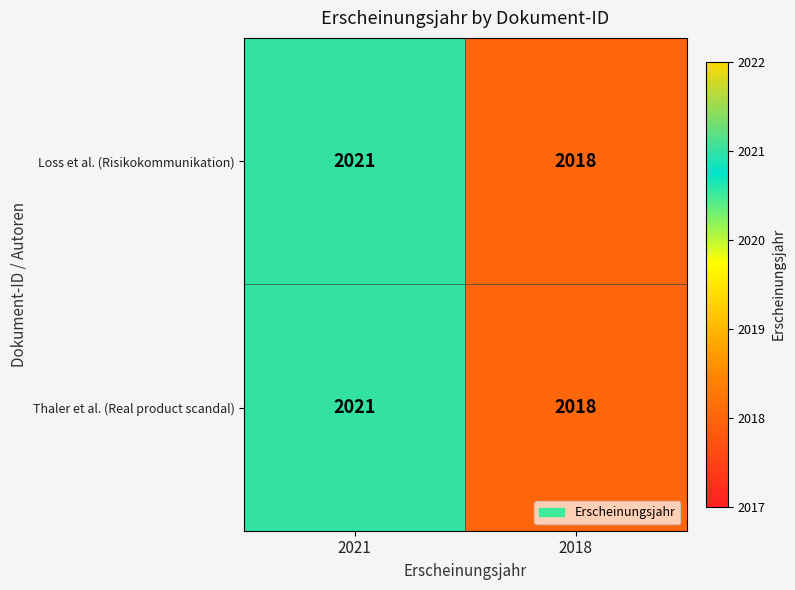

The value of Thaler et al. (Real product scandal) at 2018 is 434. True or false?

False